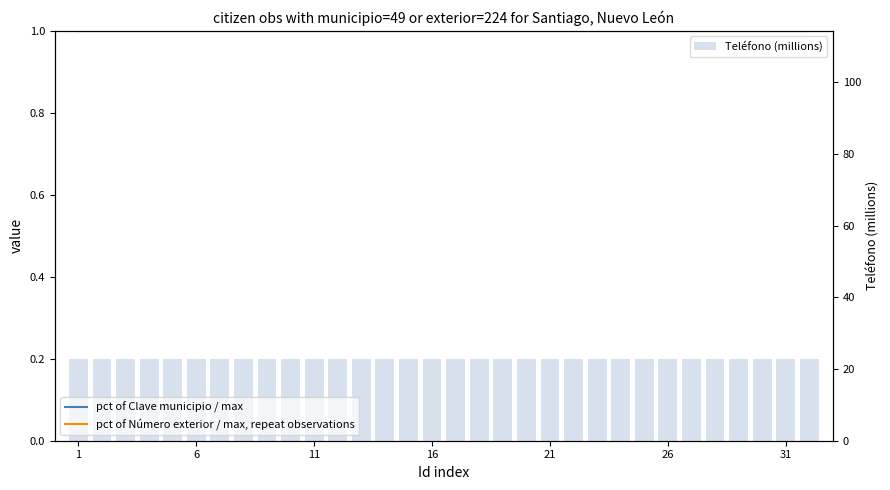

Between 24 and 17, which is larger?

24